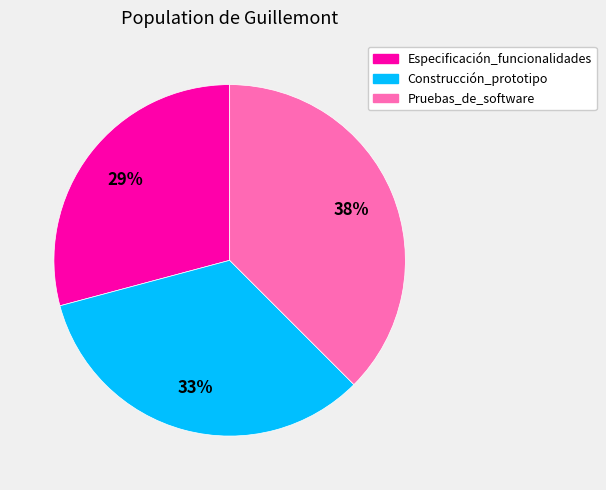

What is the ratio of the value at Pruebas_de_software to the value at Especificación_funcionalidades?

1.3